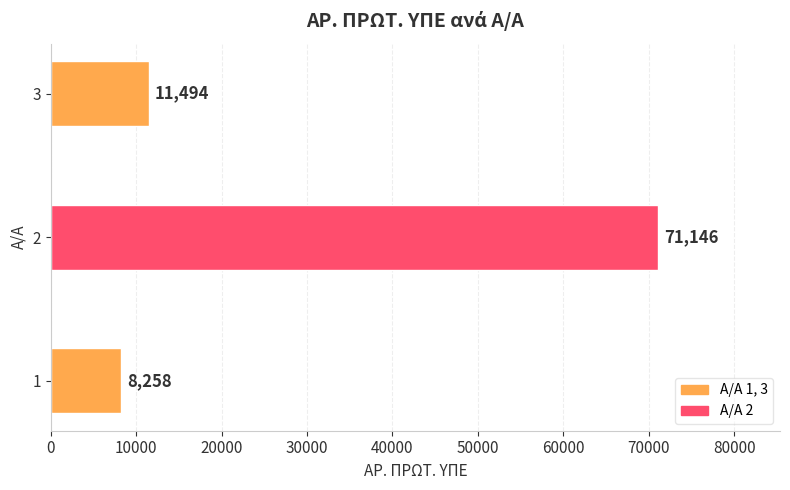

Rank the categories by value from lowest to highest.

1, 3, 2